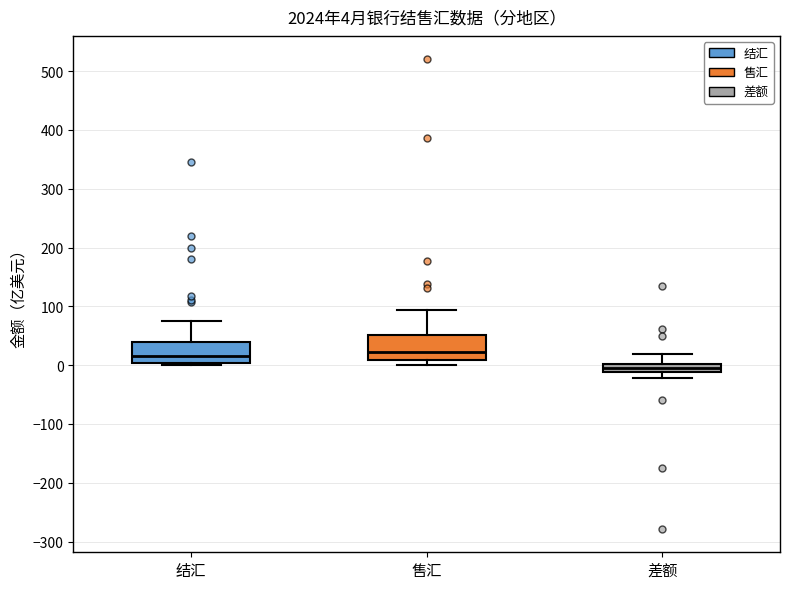

Which box has the lowest median line?

差额